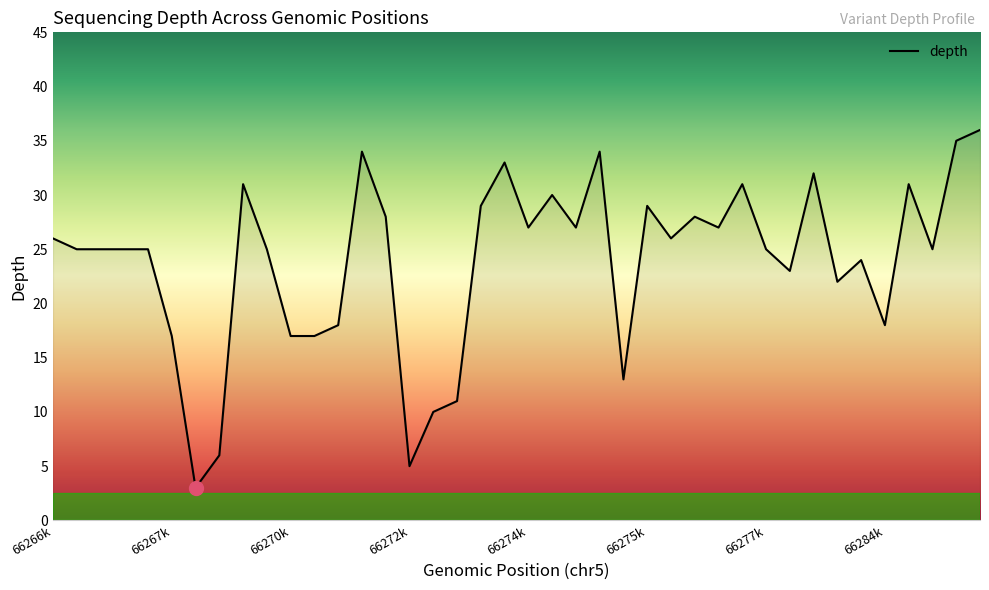

What is the difference between the maximum and minimum values?

33